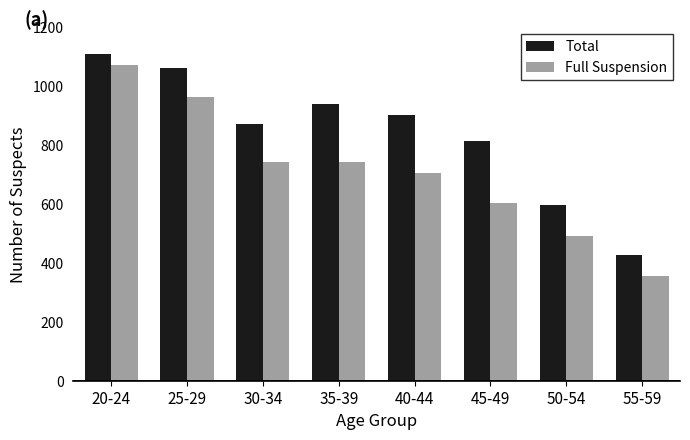

Which label corresponds to the smallest value in the chart?

55-59